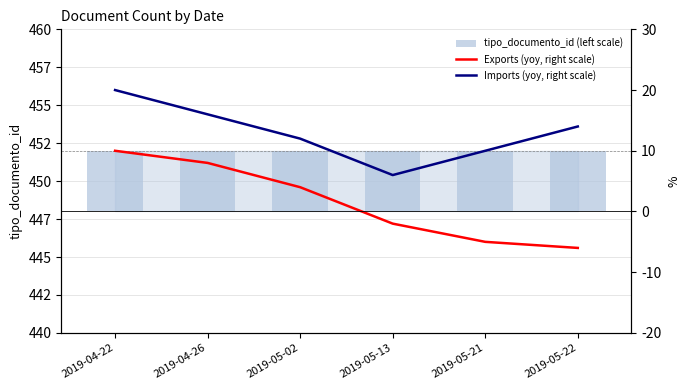

Rank the series at 2019-04-22 from lowest to highest value.

tipo_documento_id (left scale), Exports (yoy, right scale), Imports (yoy, right scale)